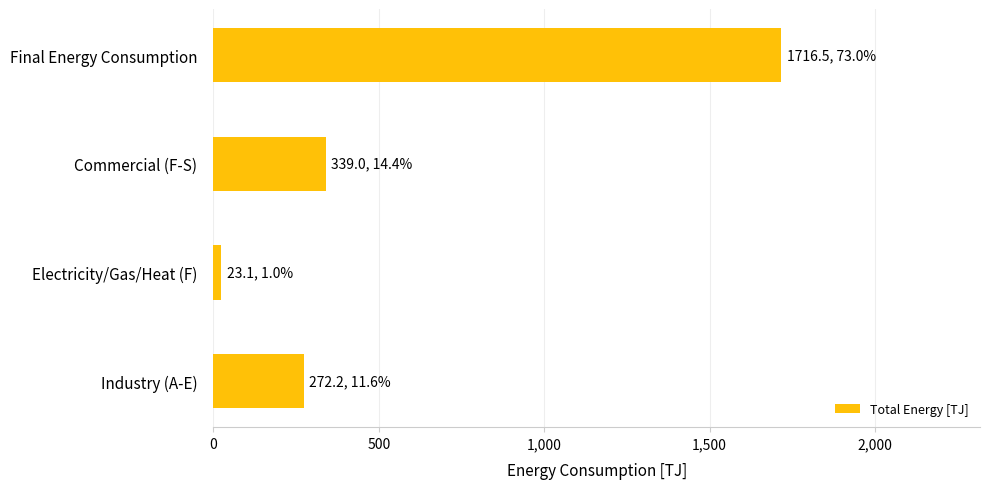

What is the sum of all values?

2350.8